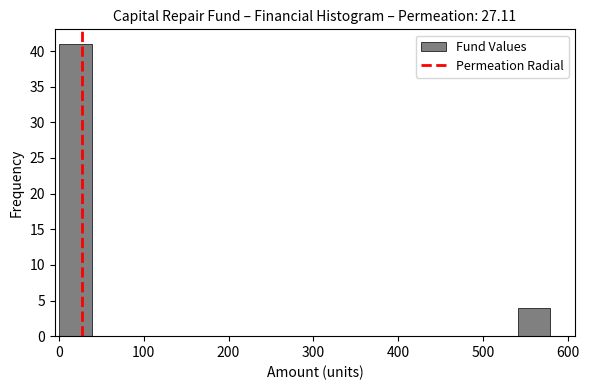

Read against the x-axis, roughly where is the centre of the tallest bar?

20